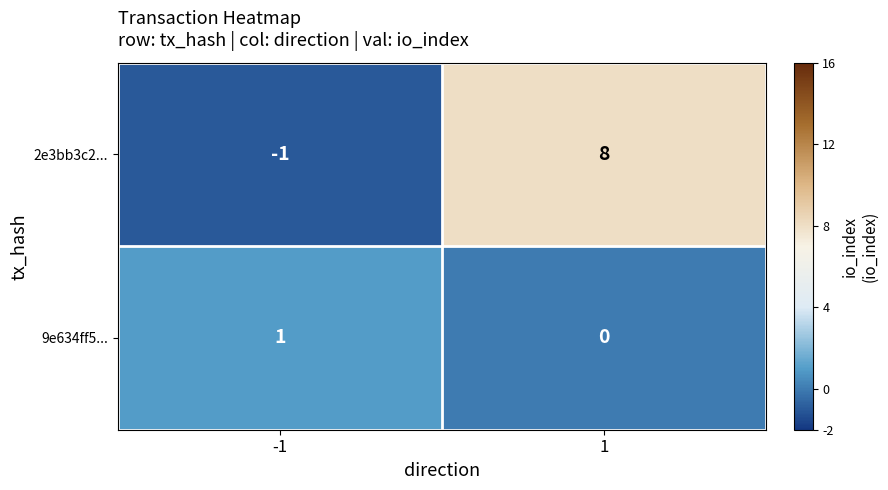

What is the maximum value shown in the chart?

8